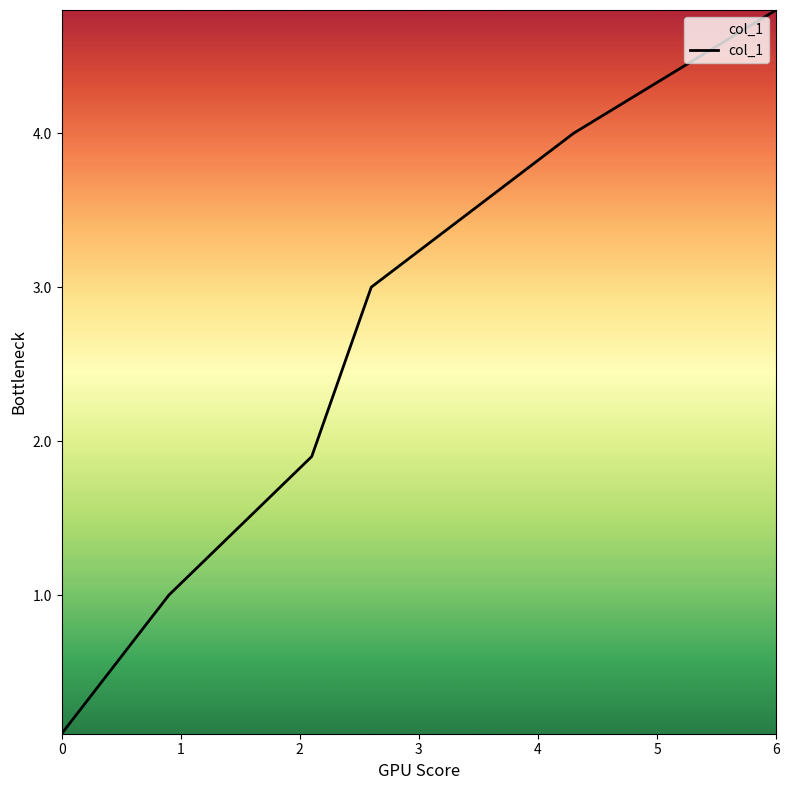

True or false: the data has more than 0 interior local peaks.

False